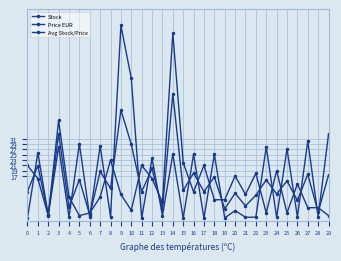

What is the difference between the second highest and minimum values in the Price EUR series?

52.9